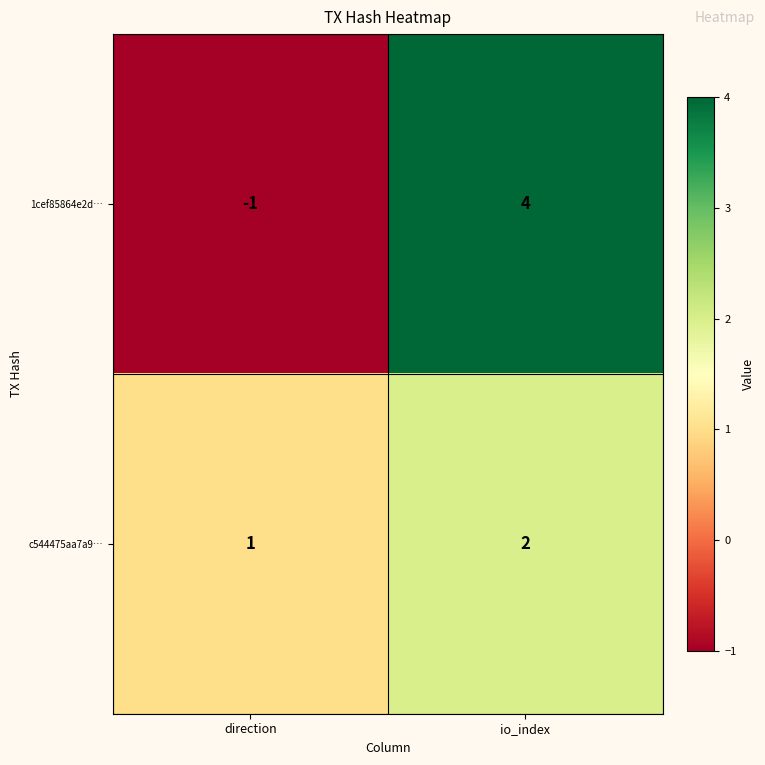

Reading left to right, what are all the values shown in this chart?

1cef85864e2d…: direction=-1	io_index=4
c544475aa7a9…: direction=1	io_index=2